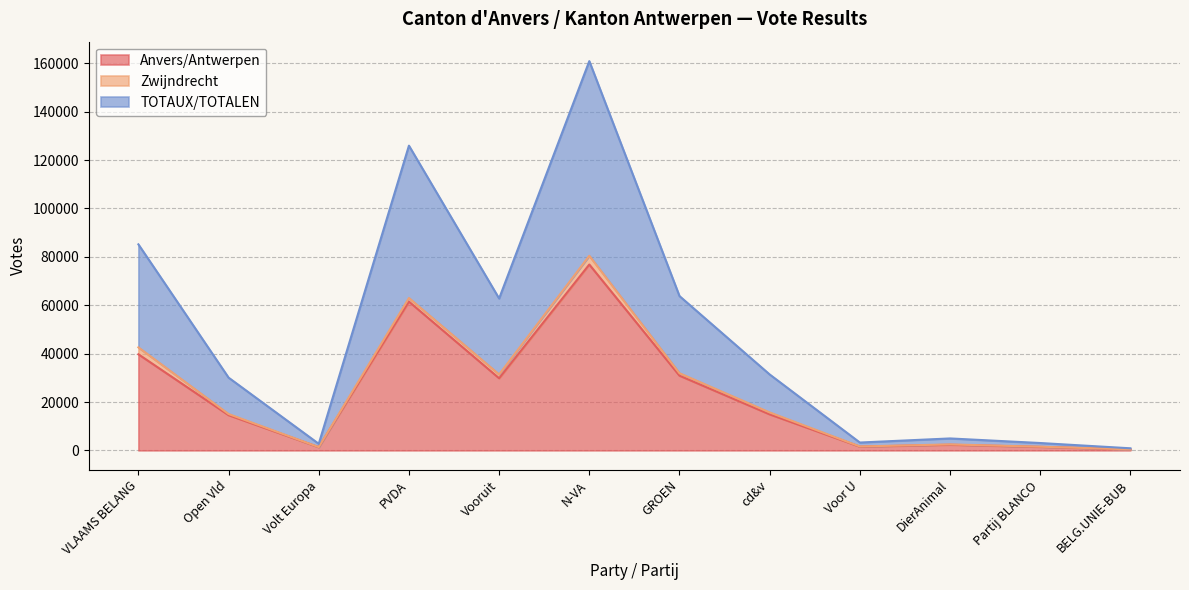

True or false: Anvers/Antwerpen and TOTAUX/TOTALEN intersect in this chart.

False